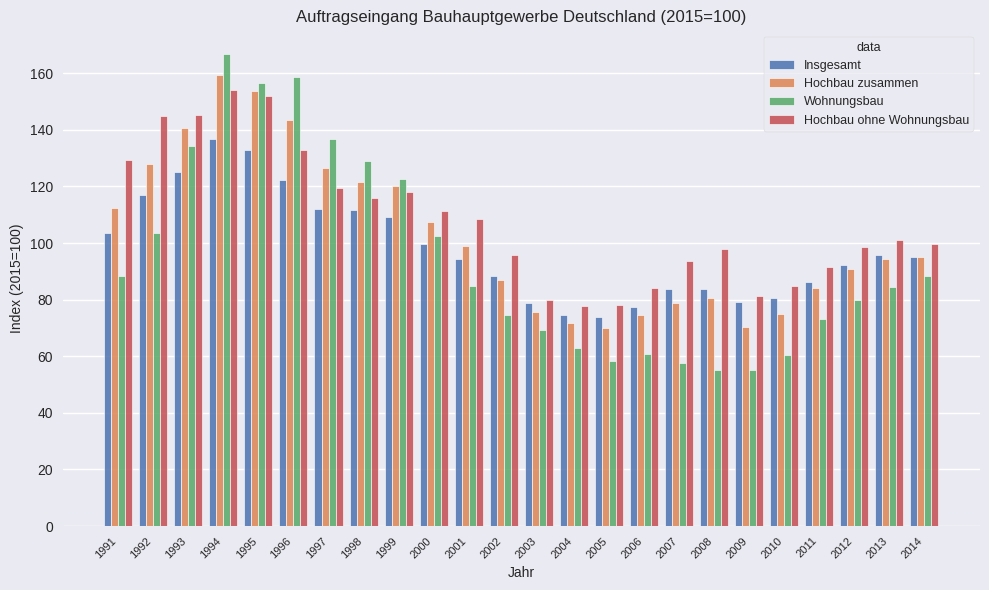

At which label does Insgesamt reach its peak?

1994